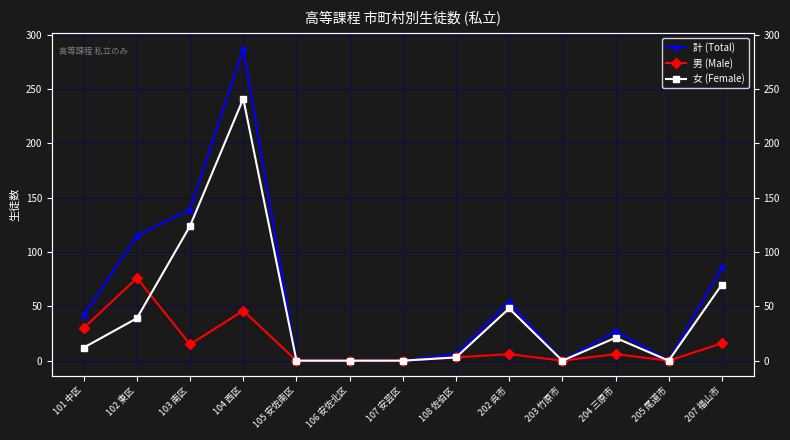

True or false: 計 (Total) and 女 (Female) intersect in this chart.

False